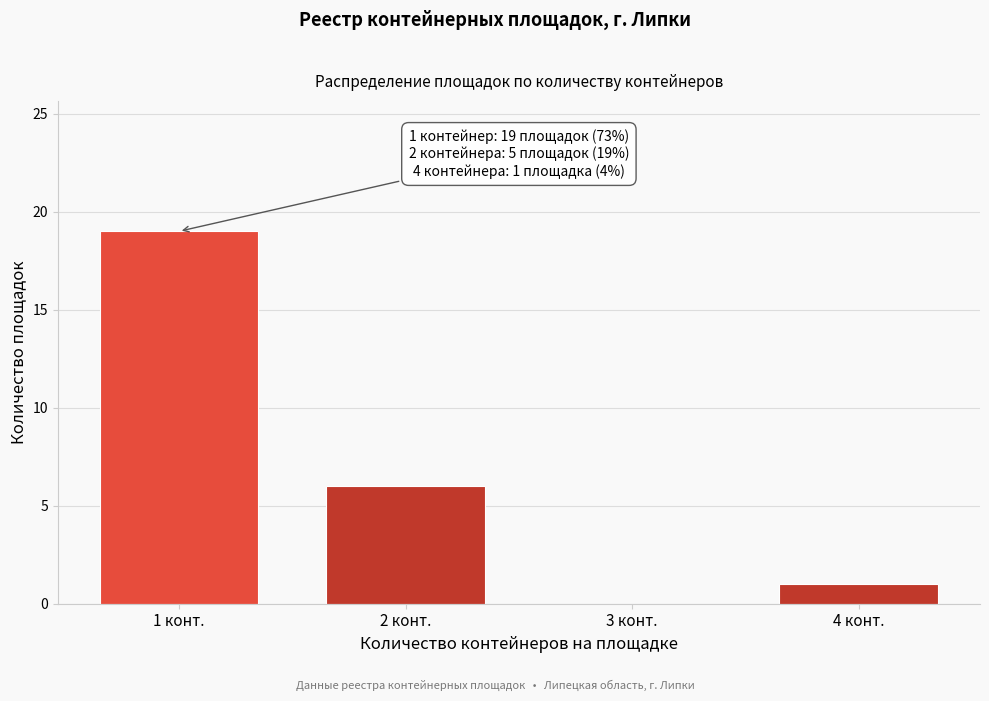

Reading left to right, extract all data points from this chart.

1 конт.=19	2 конт.=6	3 конт.=0	4 конт.=1